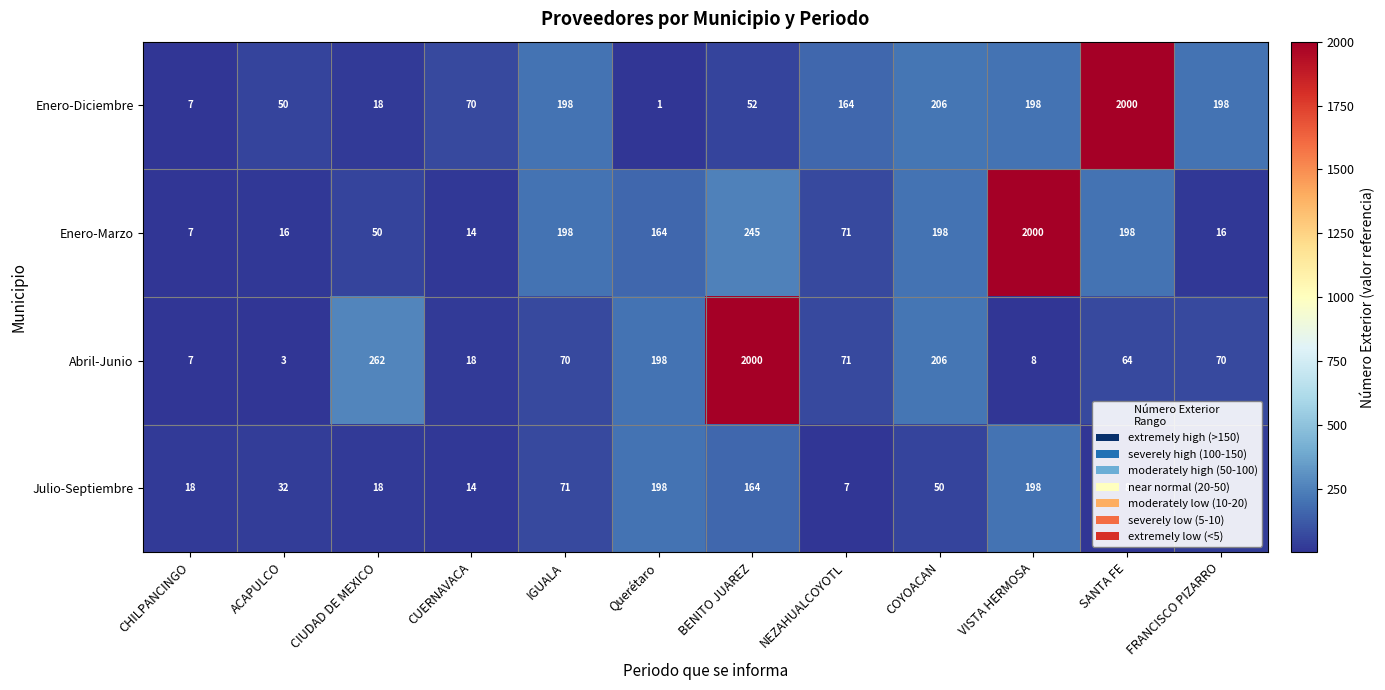

What is the difference between the maximum and minimum values in the Enero-Diciembre series?

1999